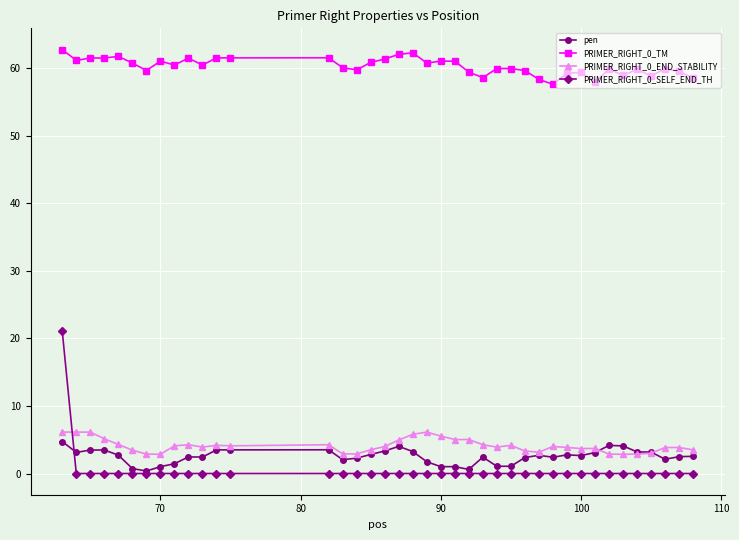

What is the maximum value shown in the chart?

62.7